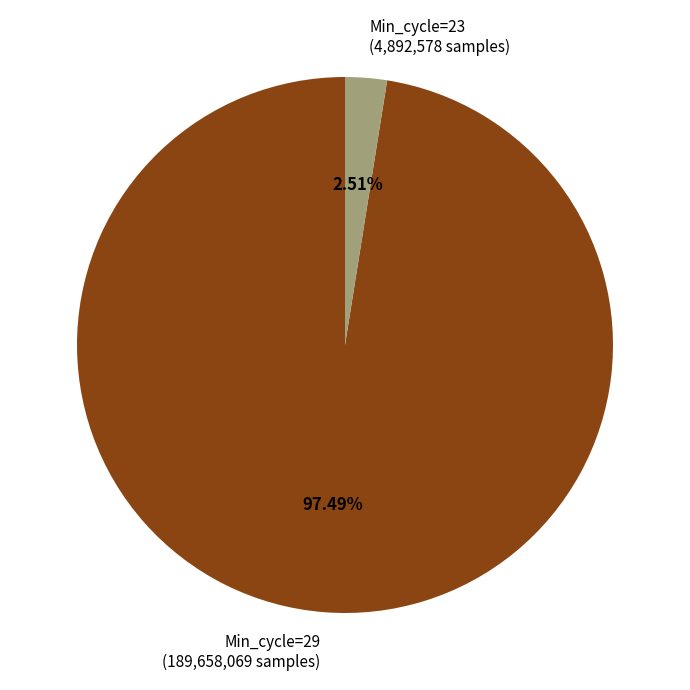

Combined, do Min_cycle=23 (4,892,578 samples) and Min_cycle=29 (189,658,069 samples) account for over 50%?

Yes